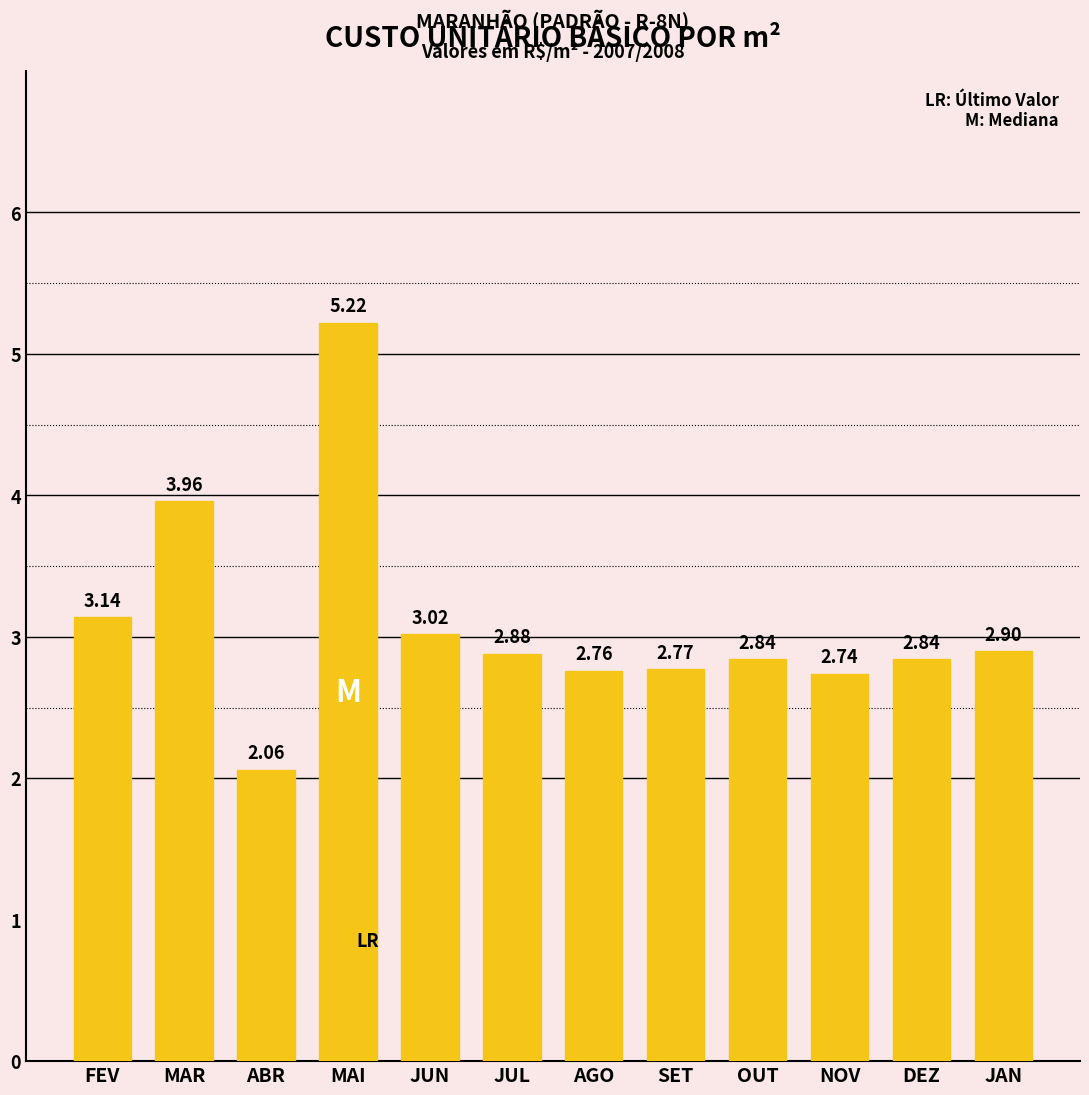

True or false: the data shows 2.0 at MAR.

False